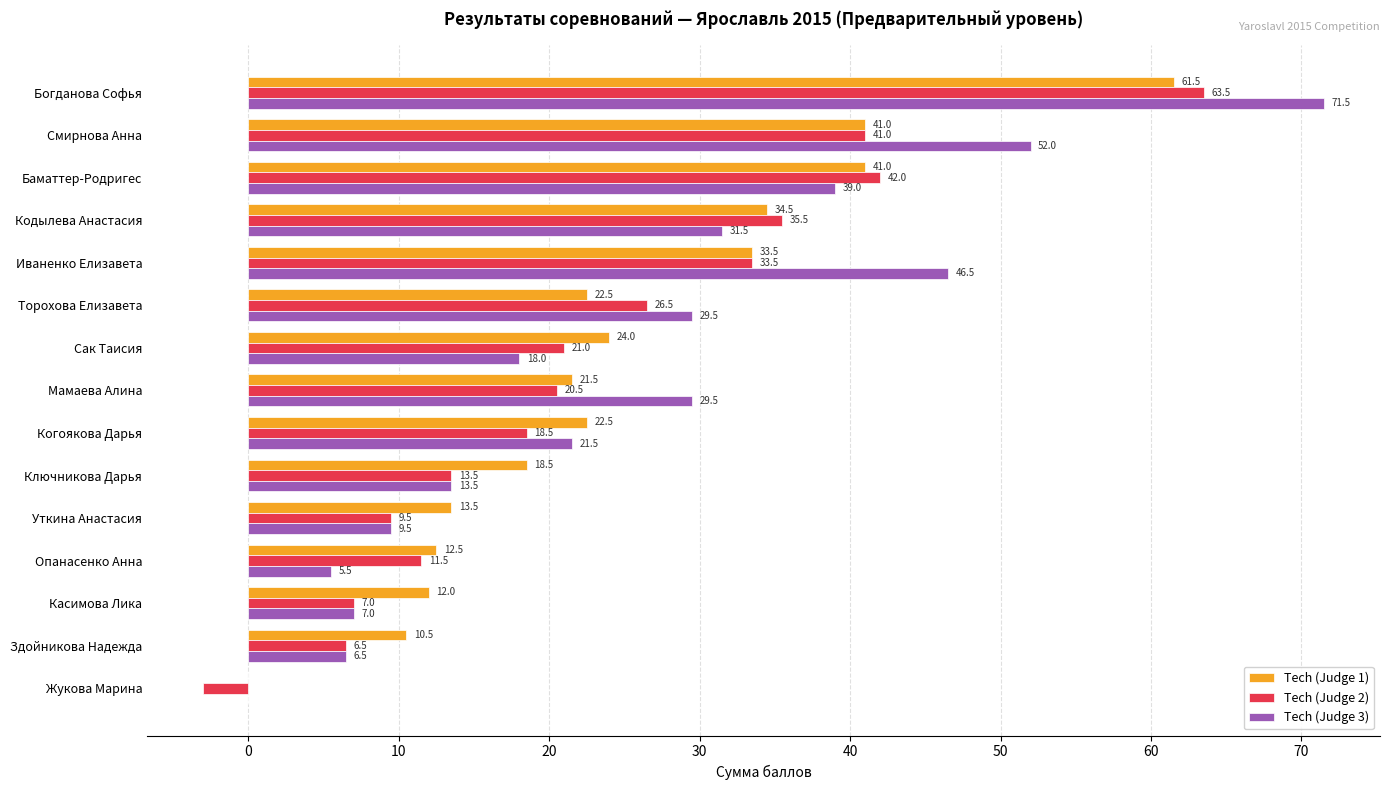

What is the sum of all Tech (Judge 2) values?

347.0